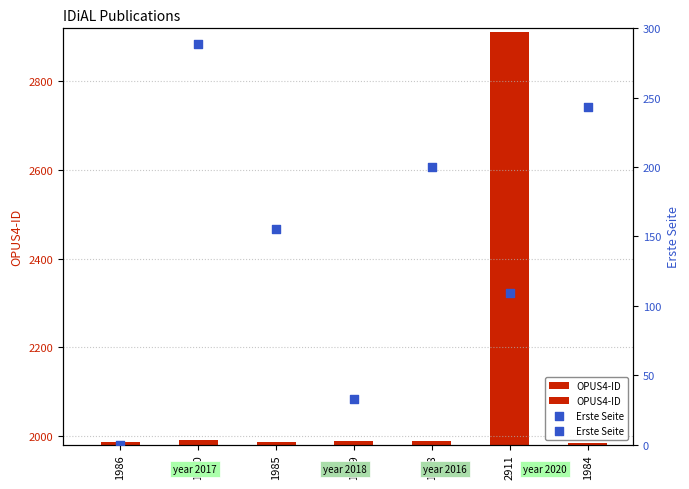

What is the total value across all series at 1984?

2227